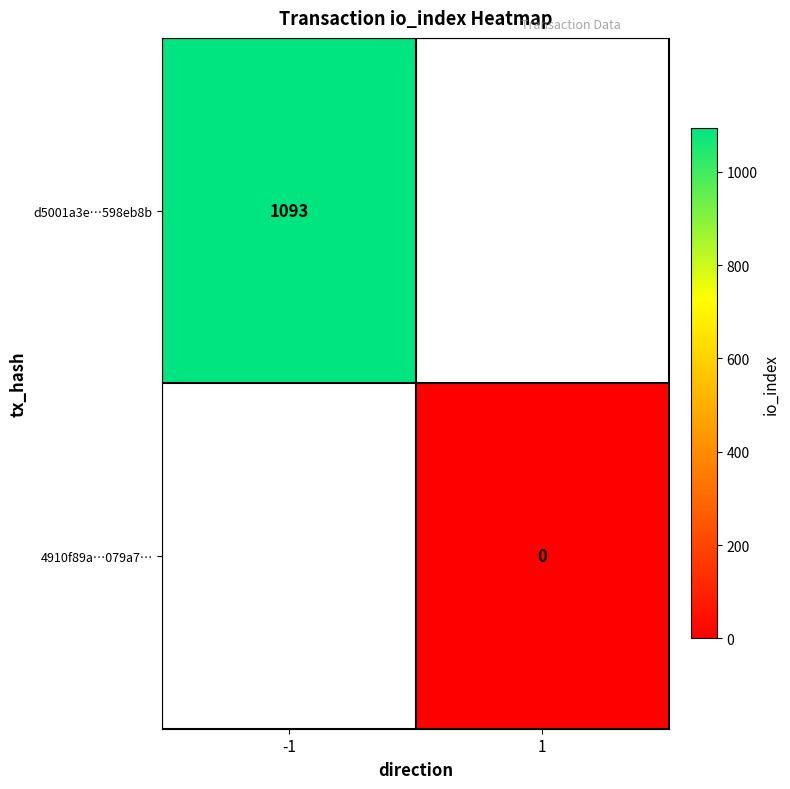

Which has a higher value, 1 or -1?

-1